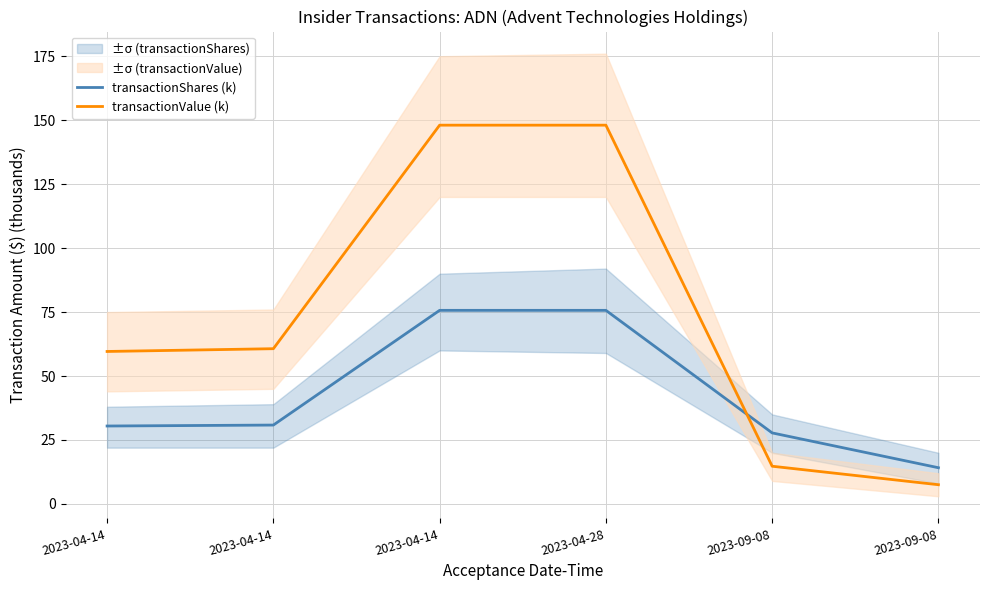

Count the number of categories in the chart.

6